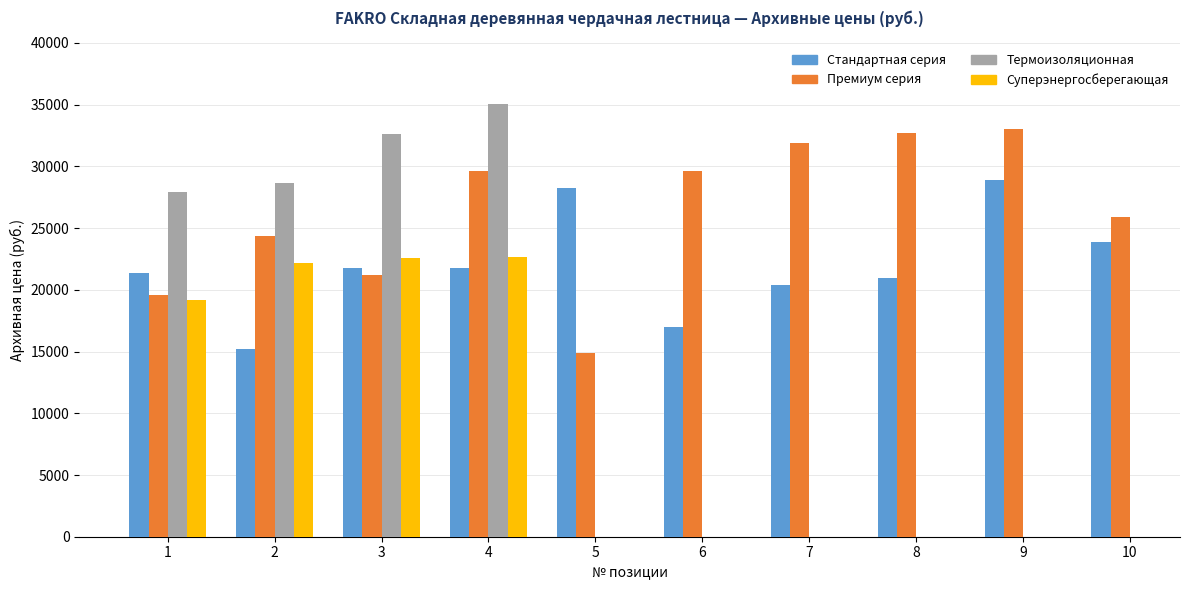

The Премиум серия series shows 33019.0 at 9. True or false?

True